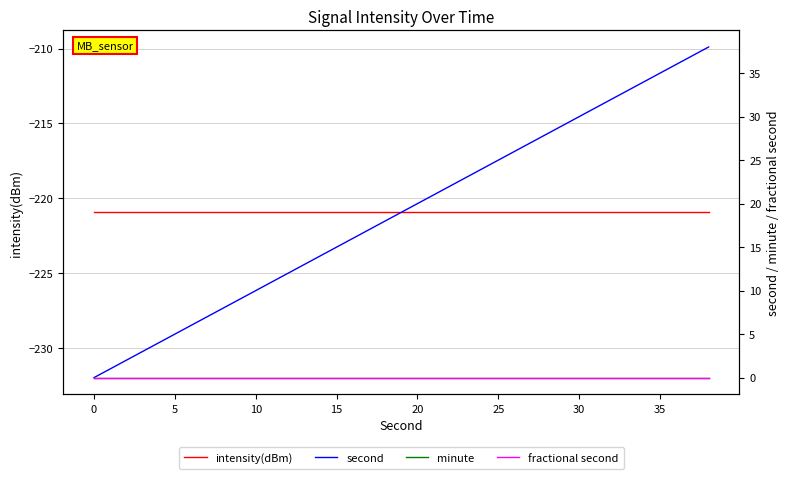

Count the number of data series in this chart.

4